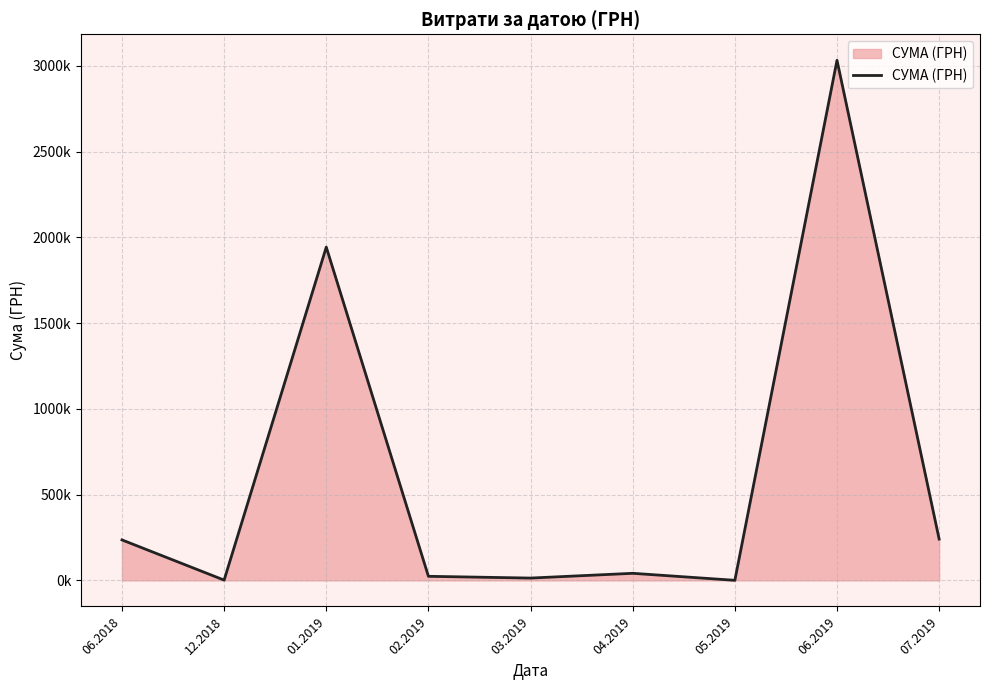

Where is the data nearest to the value 1516393?

01.2019